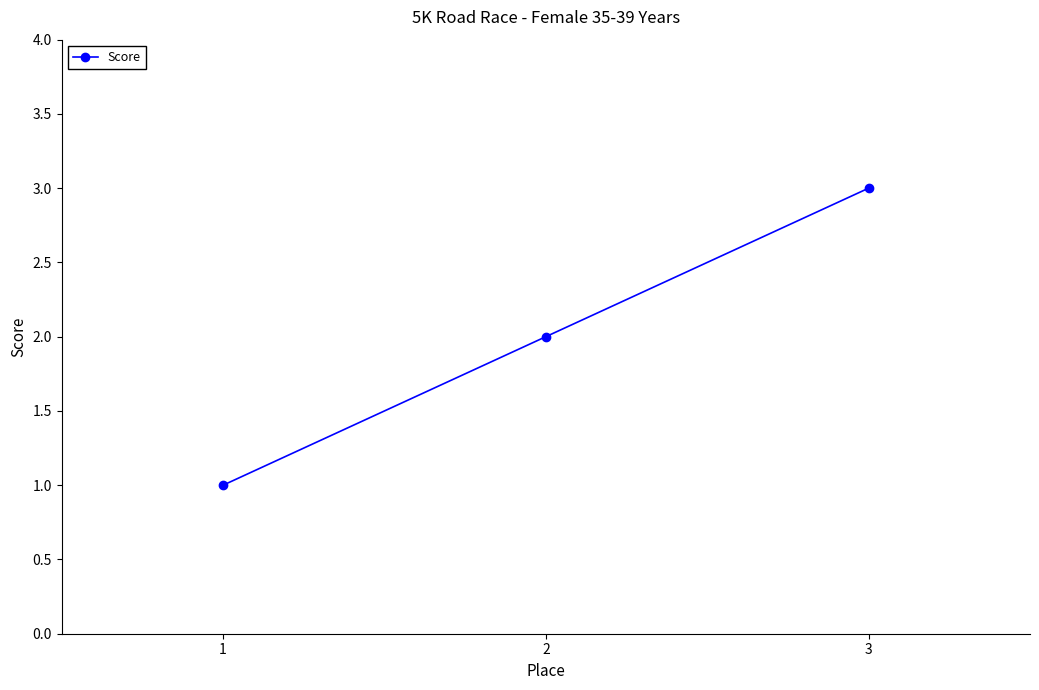

Which label corresponds to the largest value in the chart?

3